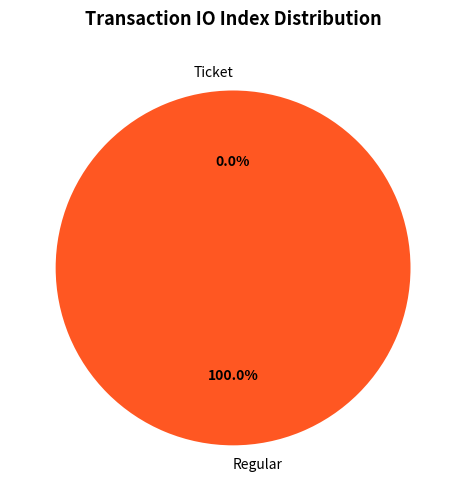

Rank the categories by value from highest to lowest.

Regular, Ticket